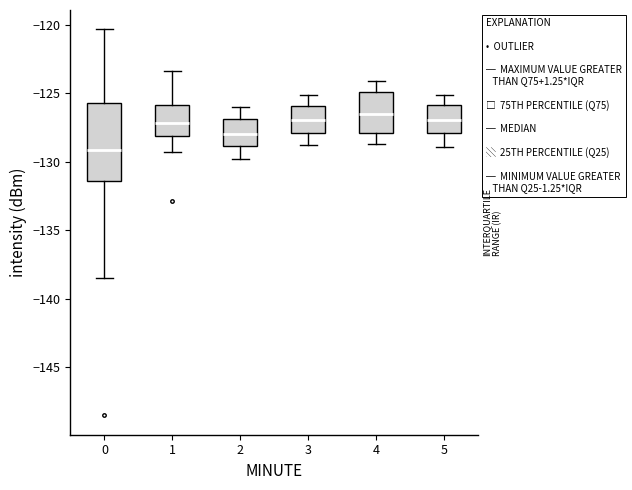

Comparing the boxes themselves (not the whiskers), which one is the tallest?

0